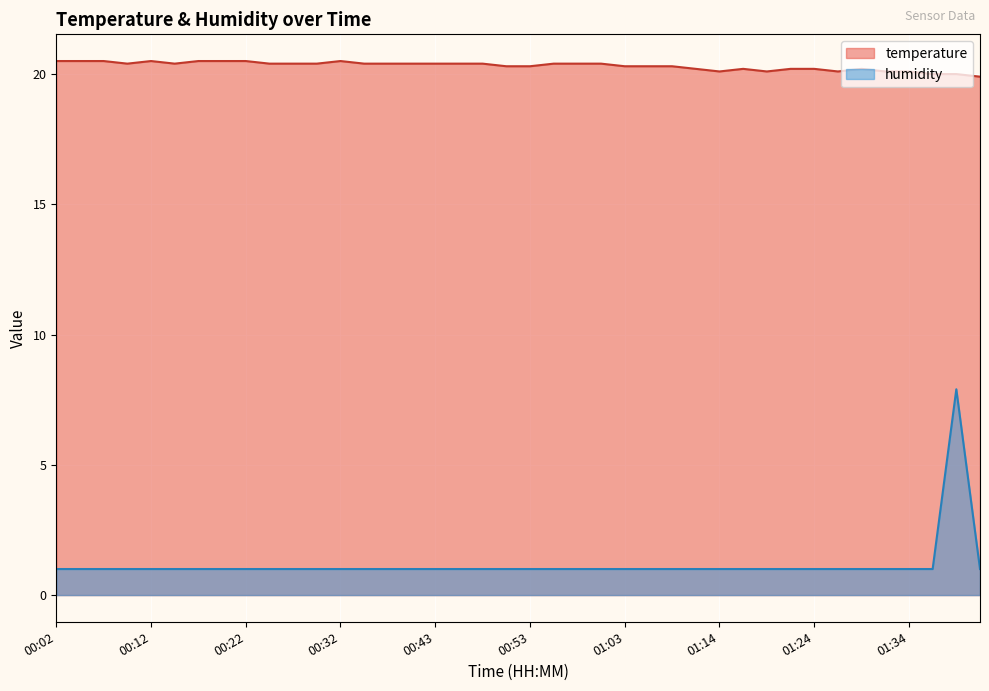

Which series has the widest spread of values?

humidity